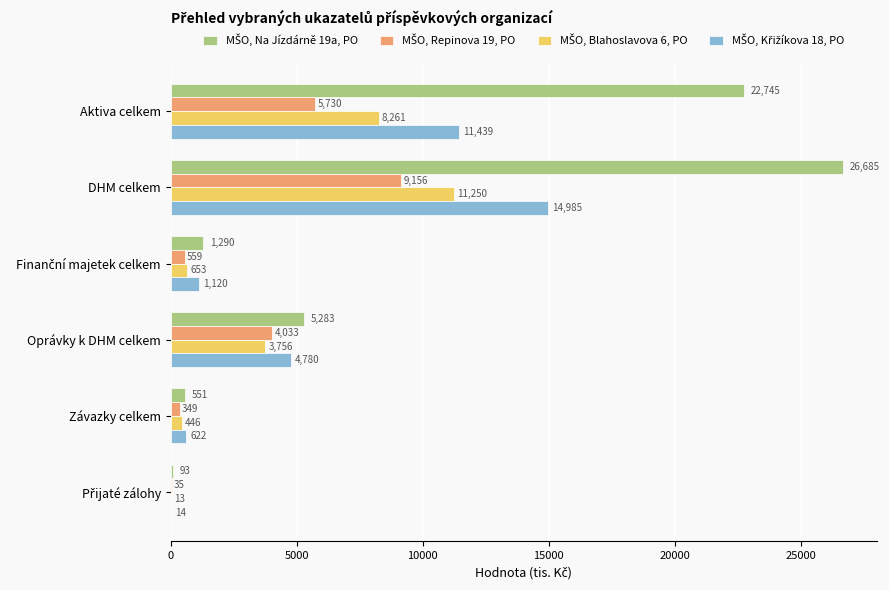

At which category is the sum across all series the highest?

DHM celkem